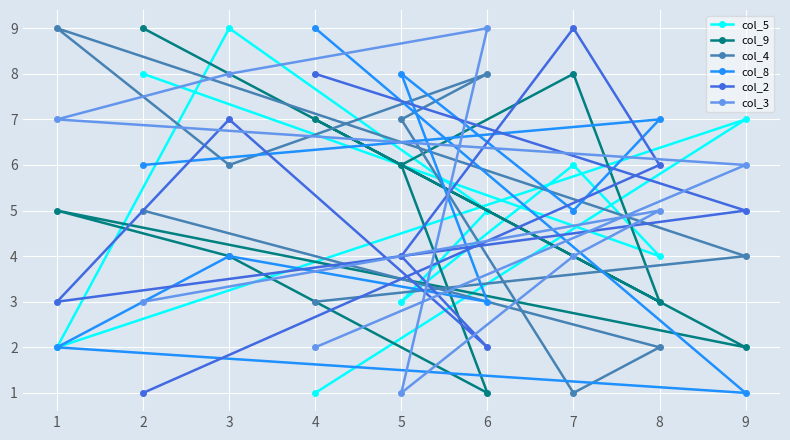

True or false: col_2 has more than 0 interior local peaks.

True